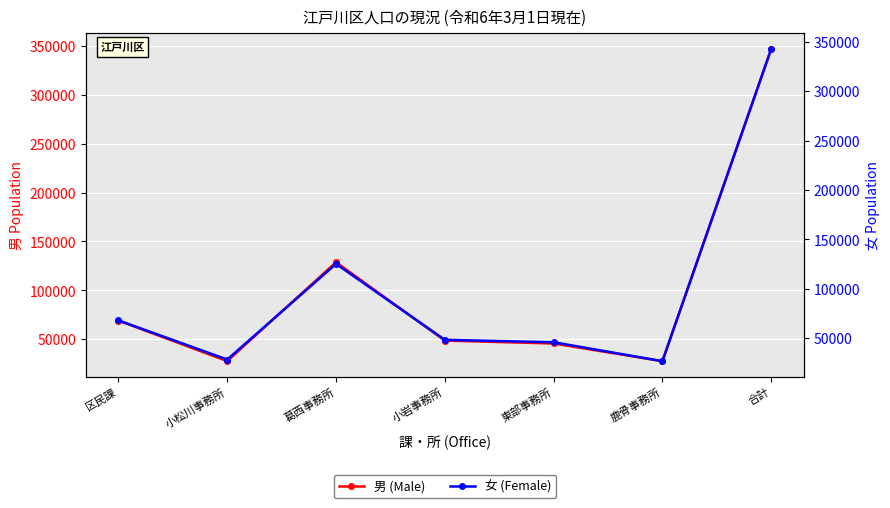

How many intersections are there between 女 (Female) and 男 (Male)?

4